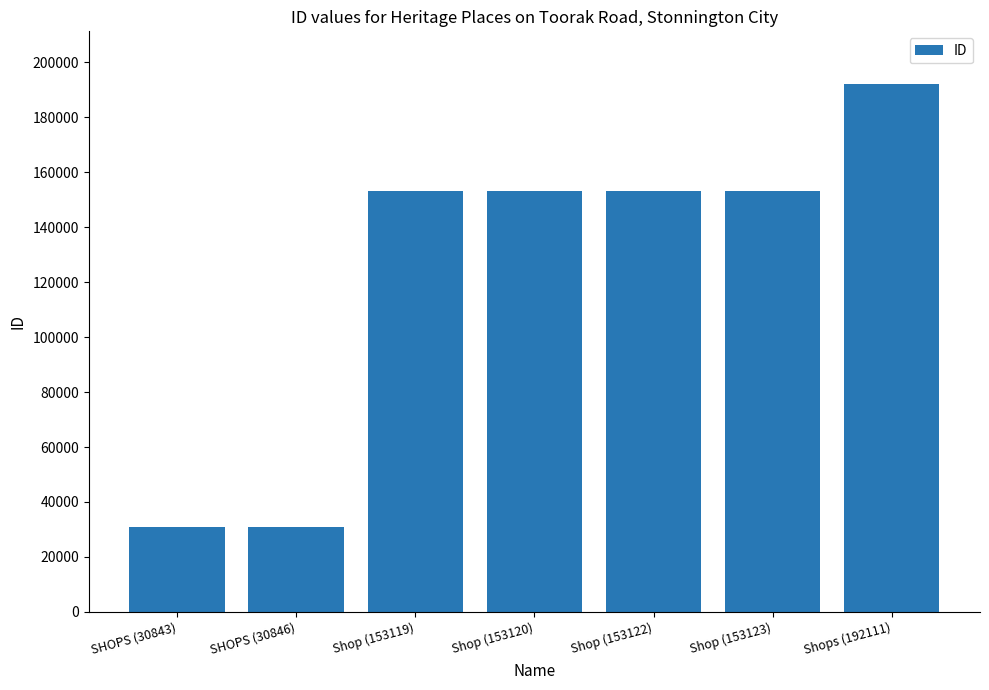

What is the change in value from SHOPS (30846) to Shops (192111)?

+161265